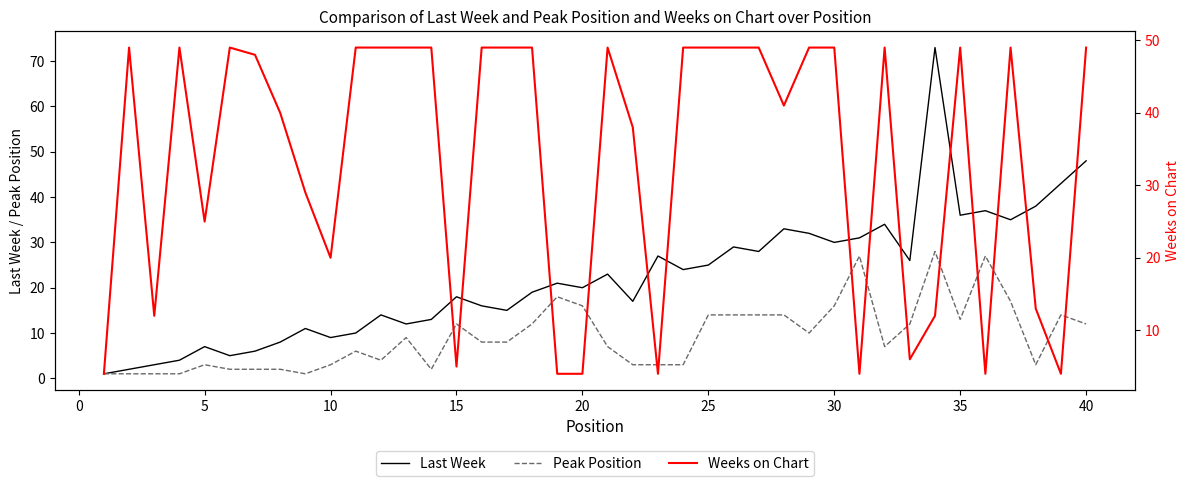

True or false: Last Week and Peak Position cross at least once.

False